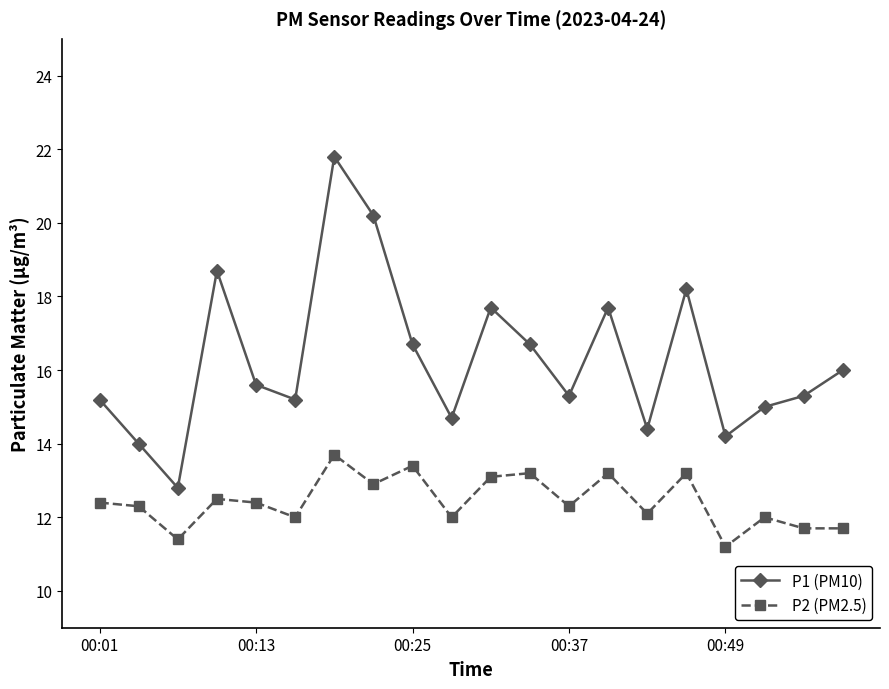

List the series in order of their overall mean, lowest first.

P2 (PM2.5), P1 (PM10)